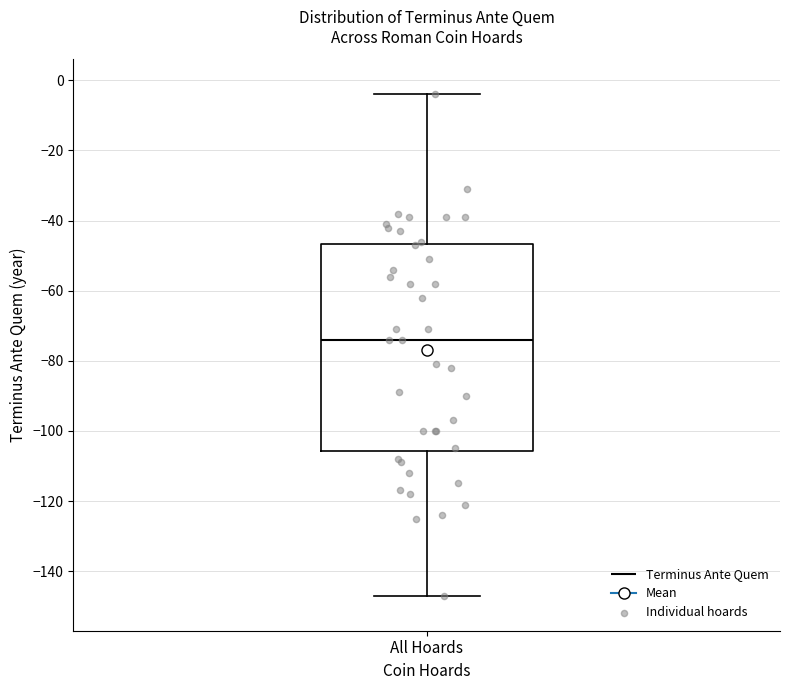

Where does the median line of the box for All Hoards sit on the y-axis? The values are not printed on the chart, so give them approximately, as read against the axis.

-74